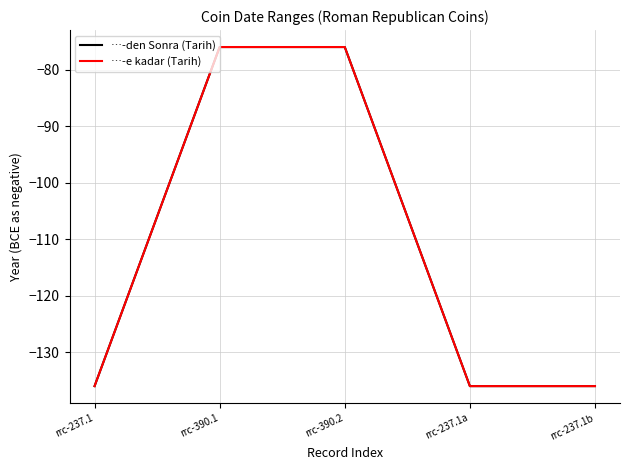

What is the label of the 5th point from the right?

rrc-237.1